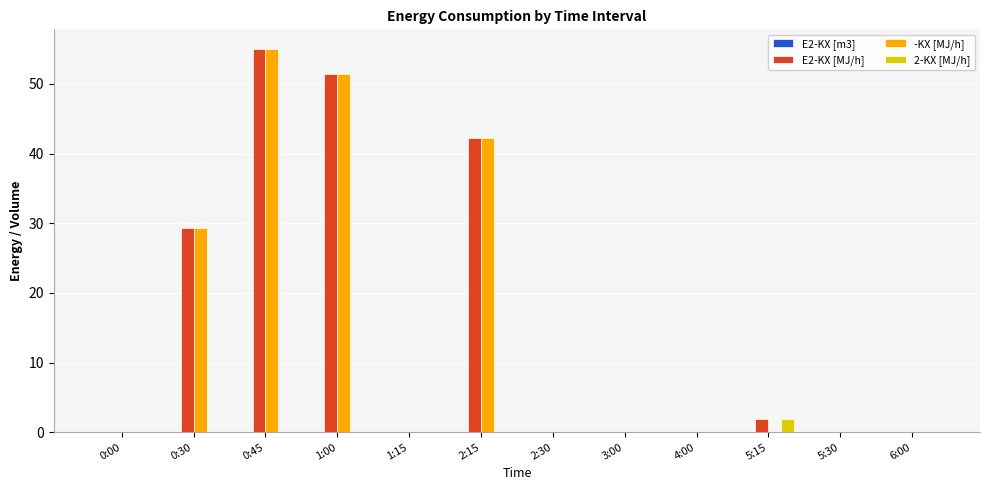

How many series are shown in this chart?

4